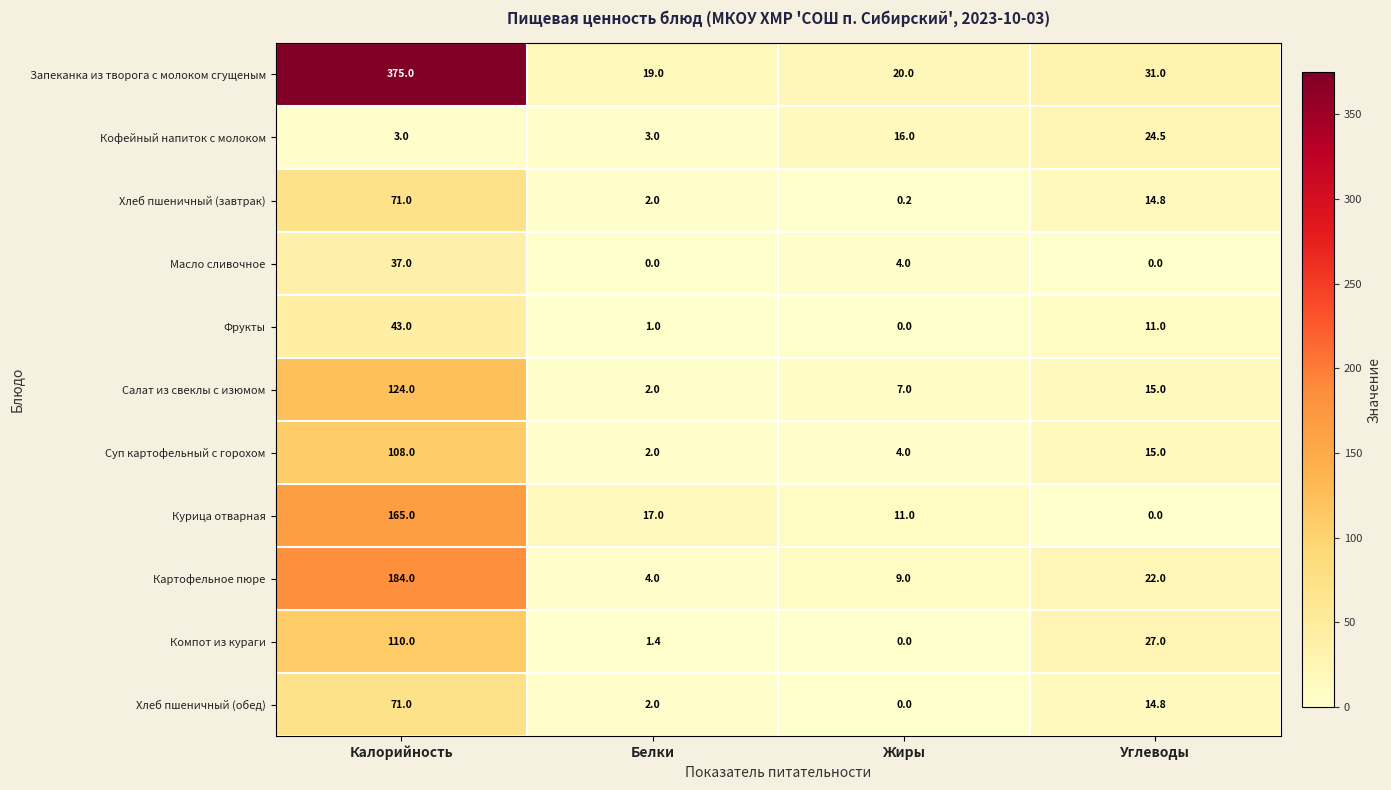

Which series has the largest total across all categories?

Запеканка из творога с молоком сгущеным